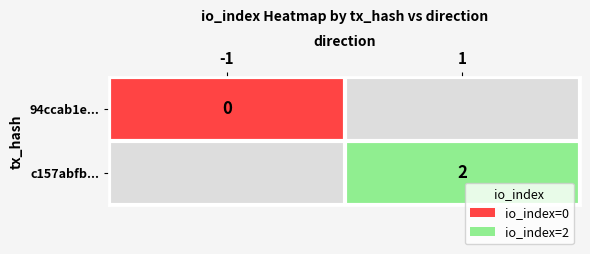

At which label is 94ccab1e... closest to 0?

-1